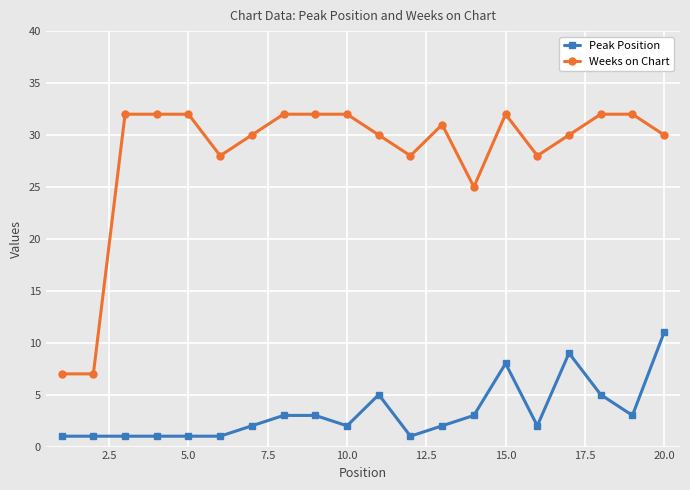

True or false: Peak Position and Weeks on Chart cross at least once.

False